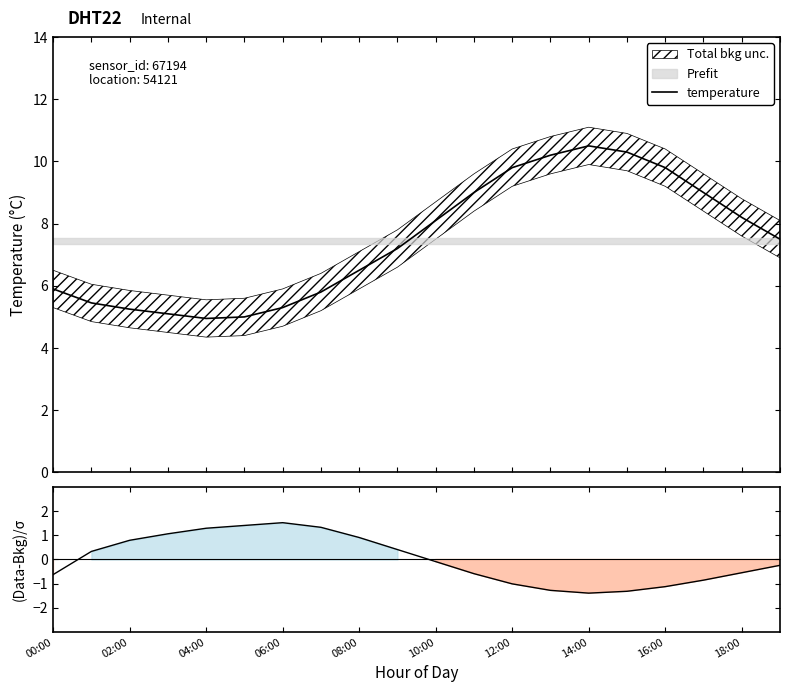

What is the minimum value for temperature?

5.0